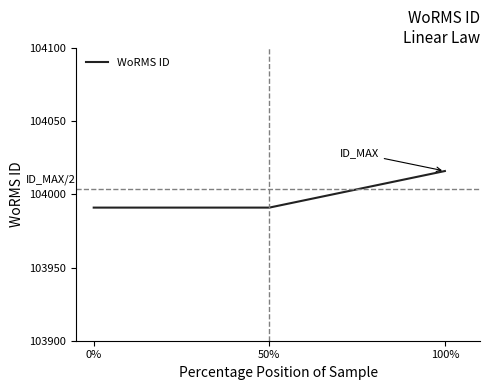

Reading left to right, list all the values displayed in this chart.

103991	103991	104016